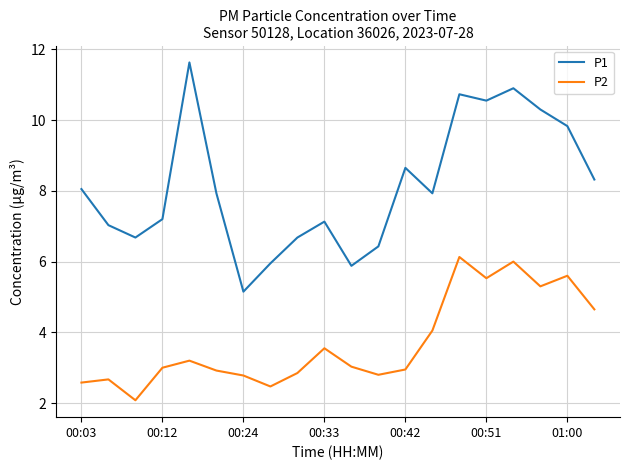

Rank the series by their average value, from highest to lowest.

P1, P2